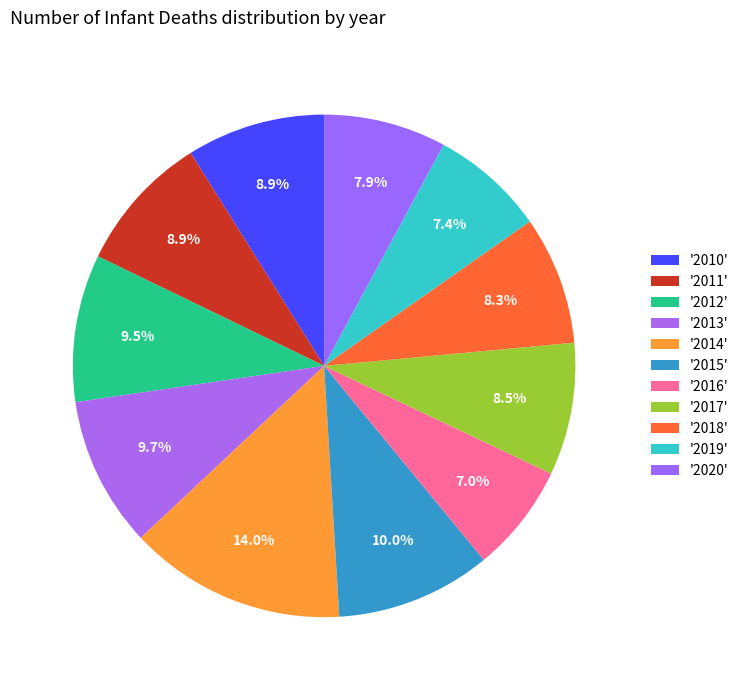

Does any single category account for the majority?

No